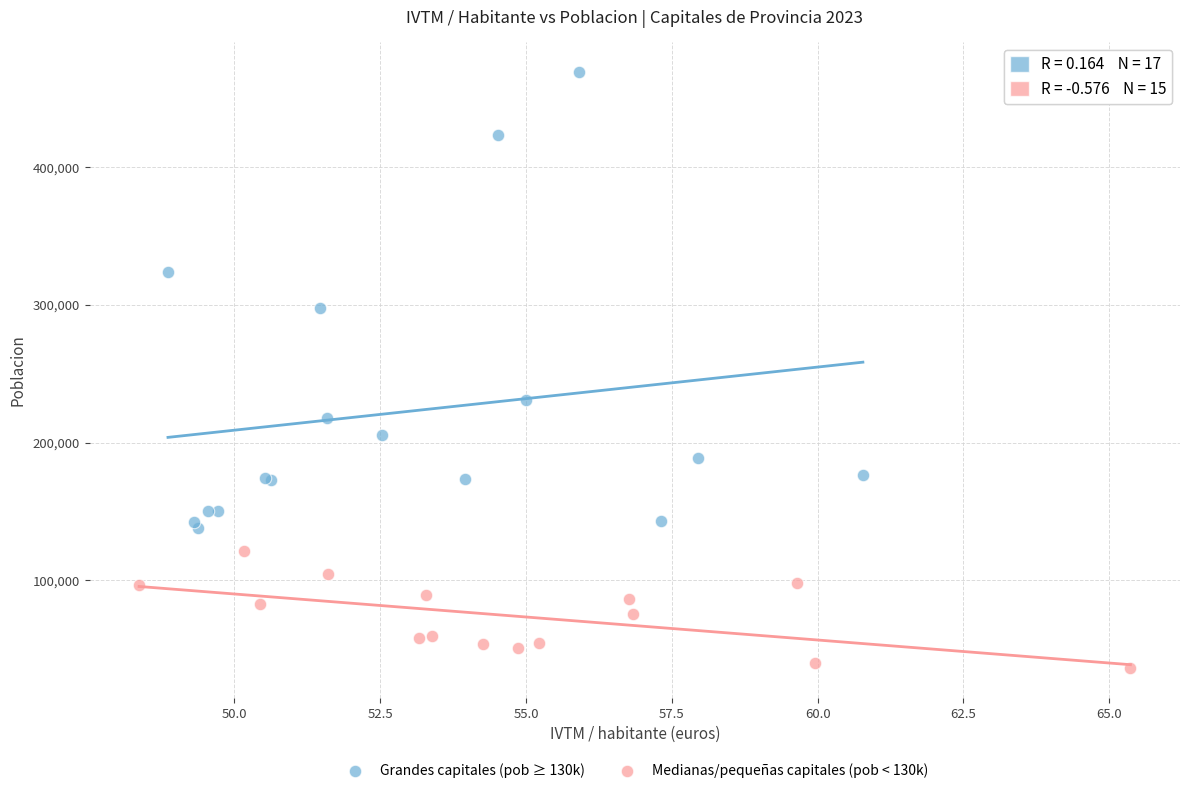

Which series reaches the maximum Y coordinate?

Grandes capitales (pob ≥ 130k)